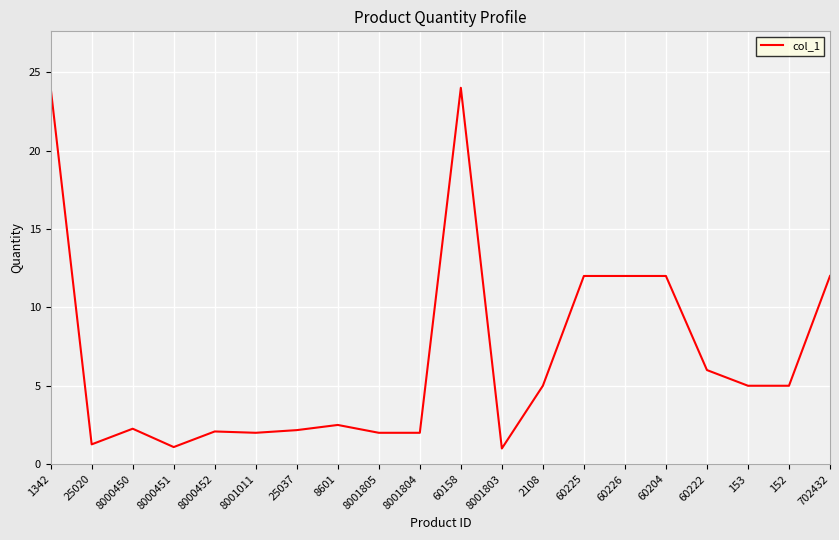

What position from the right is 8000450?

18